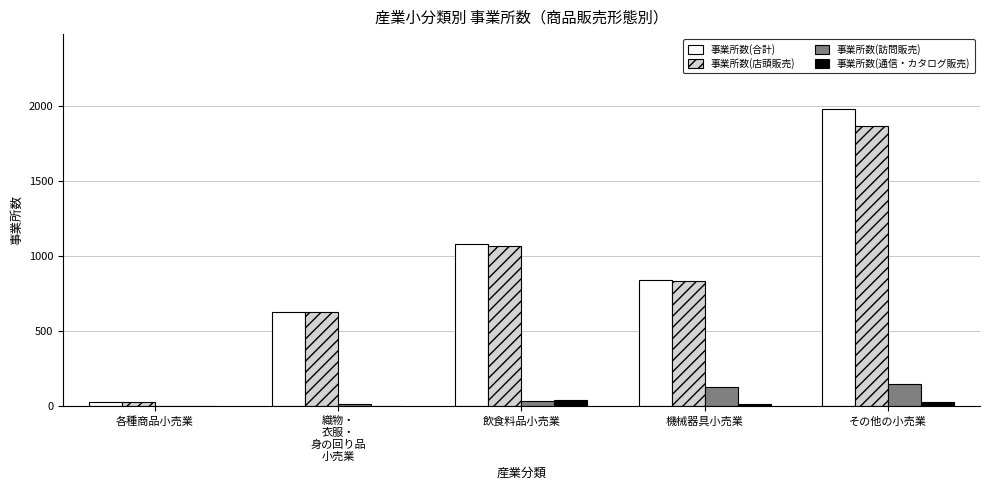

Is it true that 事業所数(店頭販売) equals 378 at 飲食料品小売業?

False